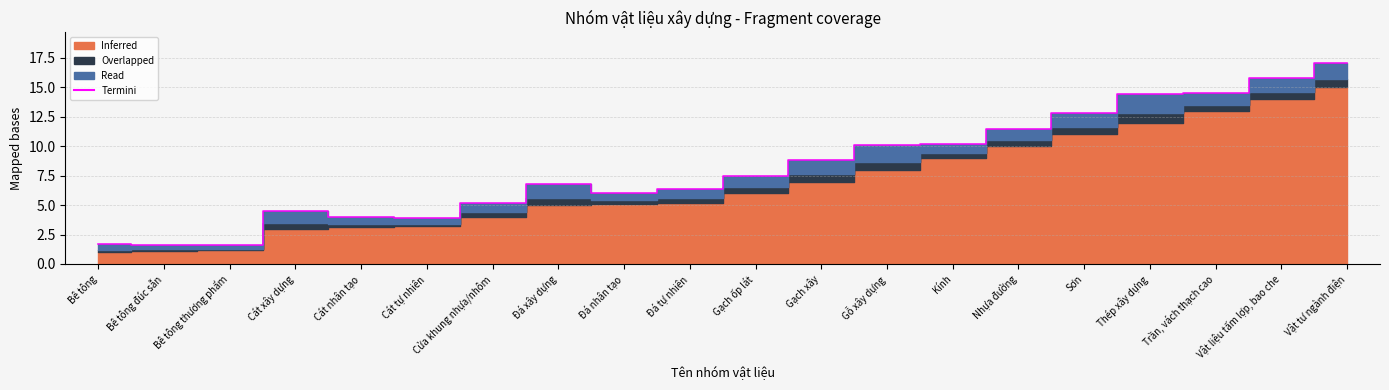

True or false: the data has more than 2 interior local peaks.

False